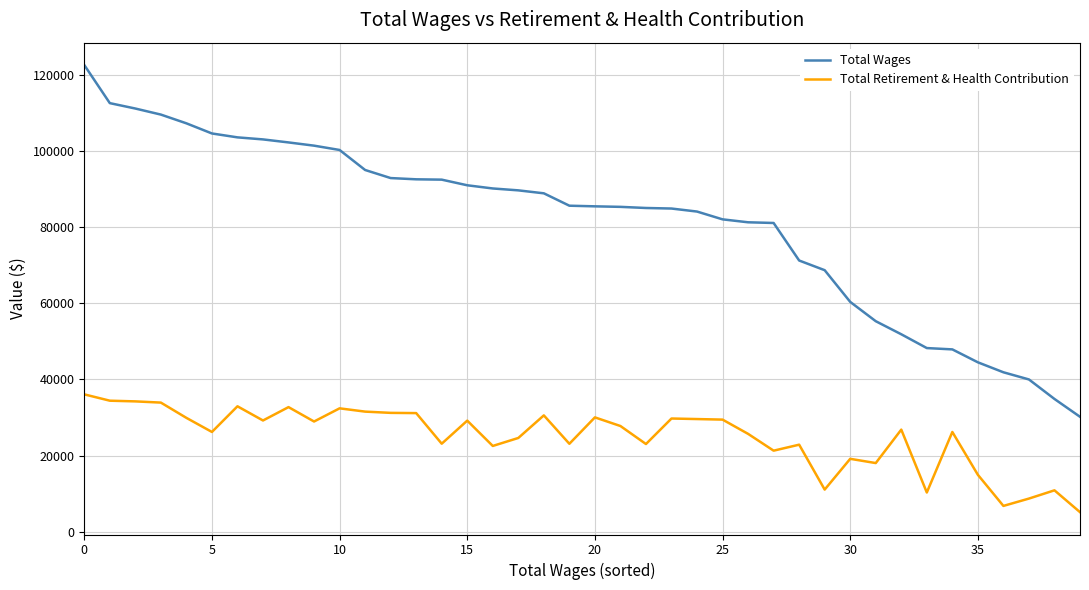

What is the sum of all Total Retirement & Health Contribution values?

995207